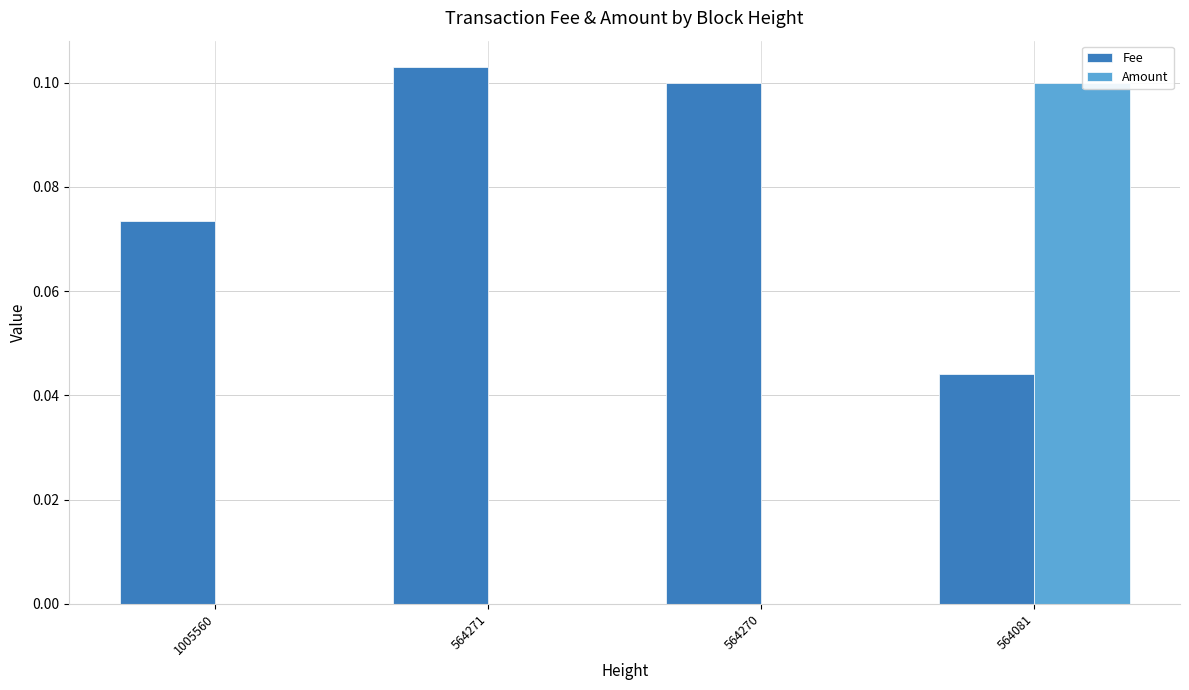

Which series changed the most between 1005560 and 564271?

Fee